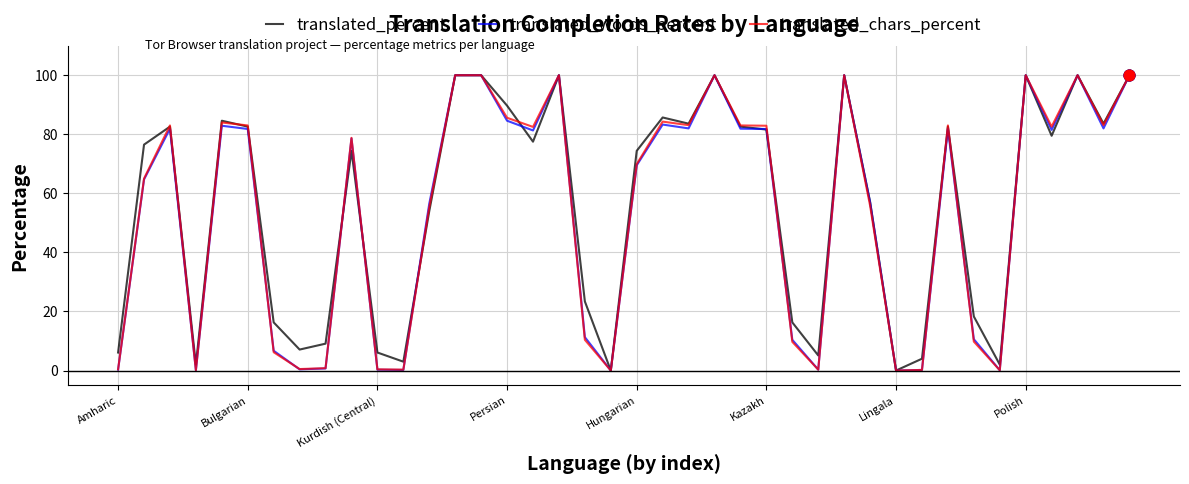

What are all the series names shown in the legend?

translated_percent, translated_words_percent, translated_chars_percent